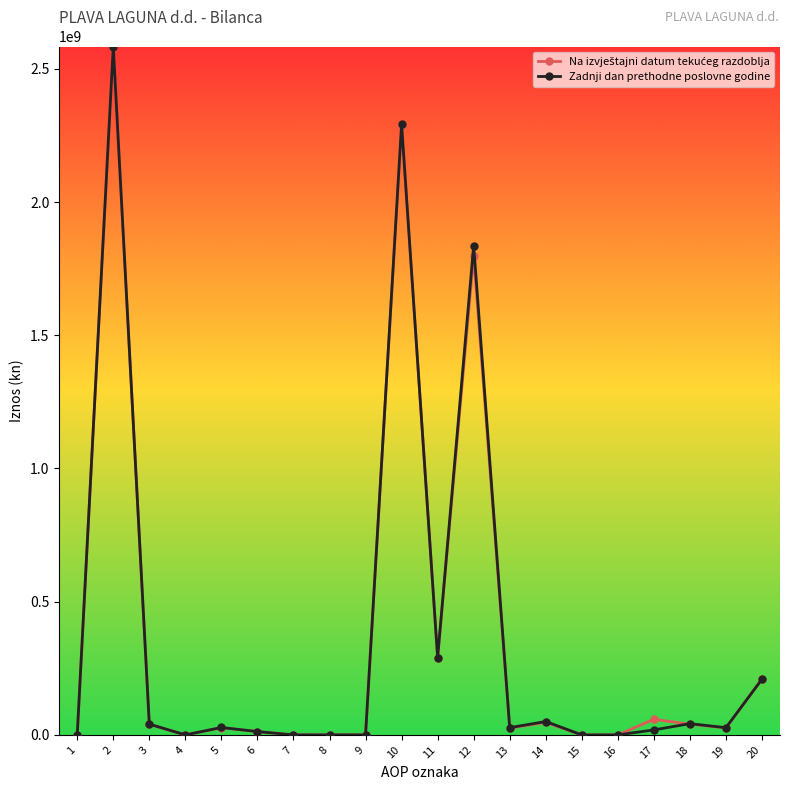

True or false: Zadnji dan prethodne poslovne godine has more than 0 interior local peaks.

True